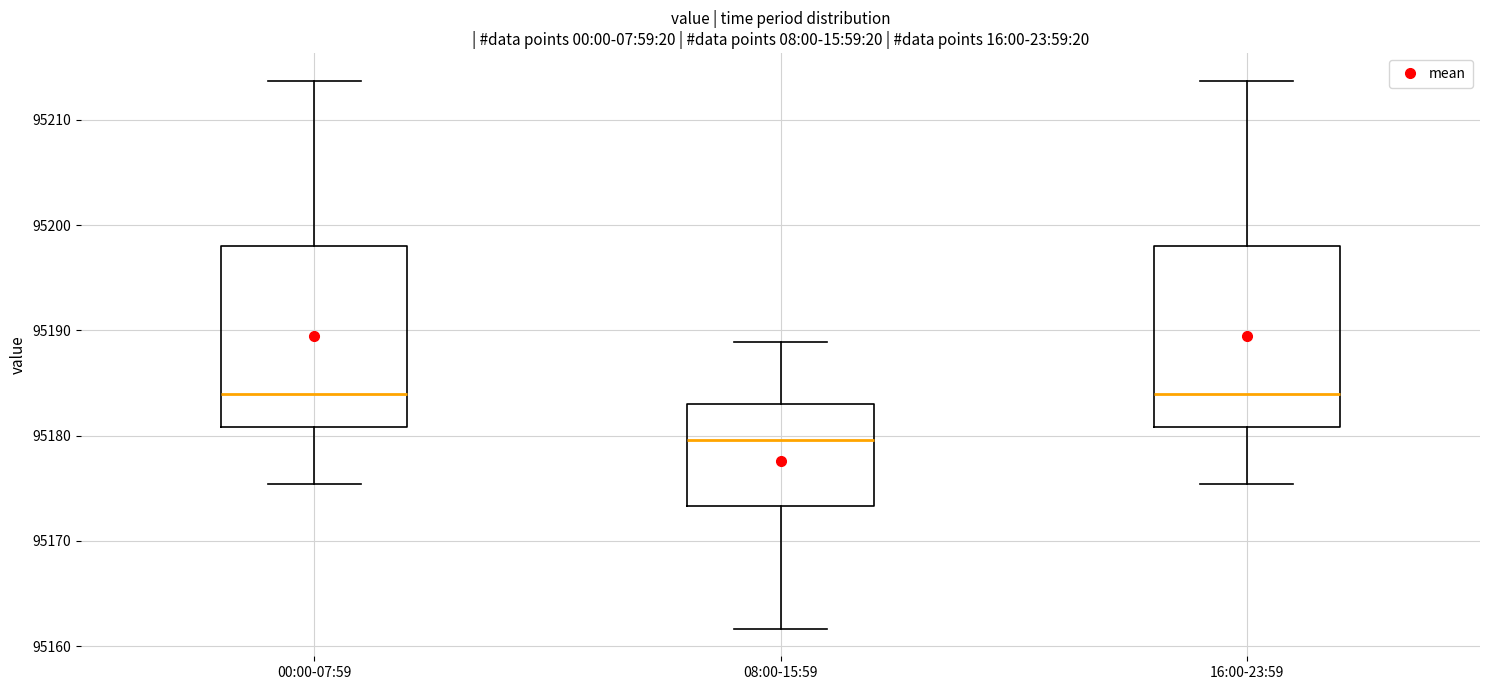

Reading left to right, transcribe this box plot: for each box, give where its median line is, the range the box spans, and where its two whiskers end, as read against the y-axis. The values are not printed on the chart, so give them approximately, as read against the axis.

00:00-07:59: median 95184, box 95181 to 95198, whiskers 95175 to 95214
08:00-15:59: median 95180, box 95173 to 95183, whiskers 95162 to 95189
16:00-23:59: median 95184, box 95181 to 95198, whiskers 95175 to 95214